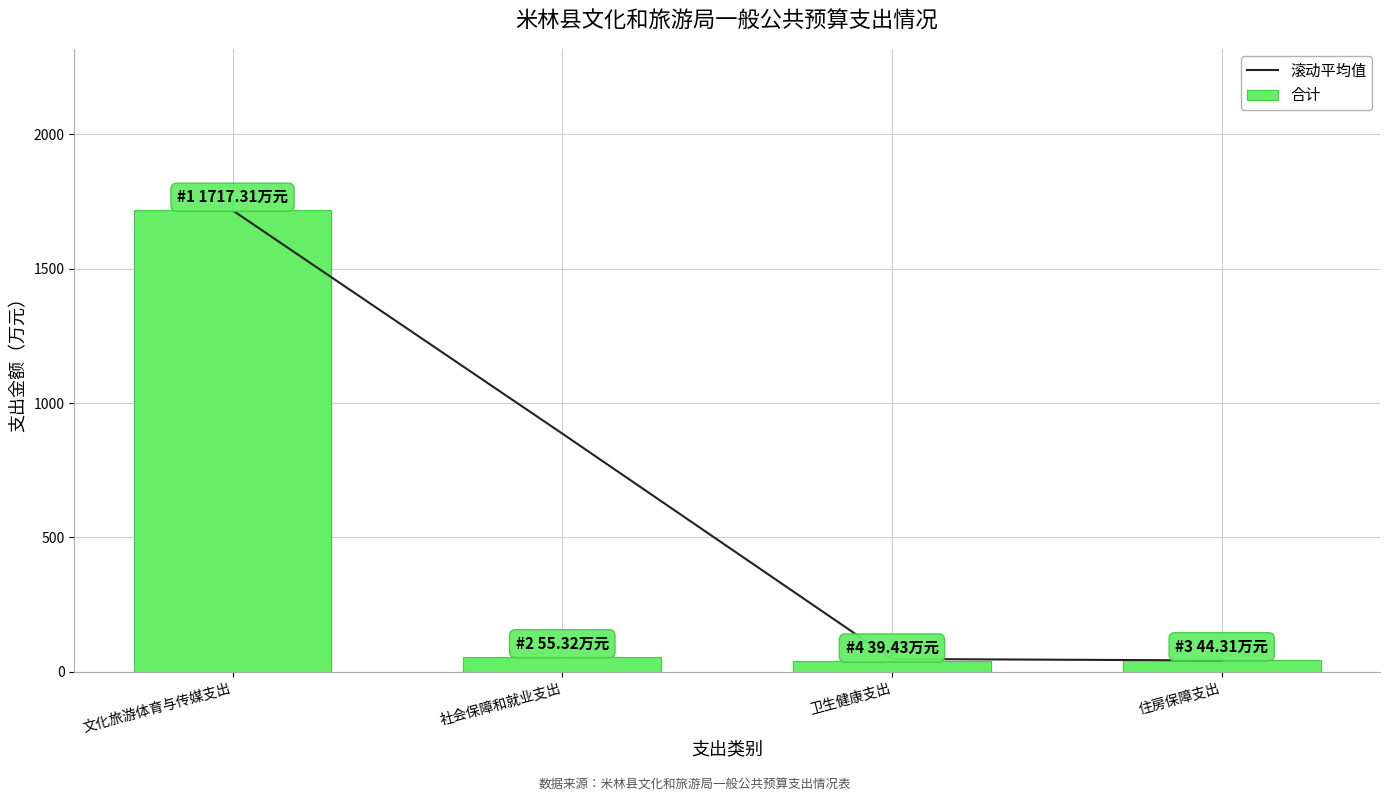

At how many categories does at least one series exceed 1466?

1